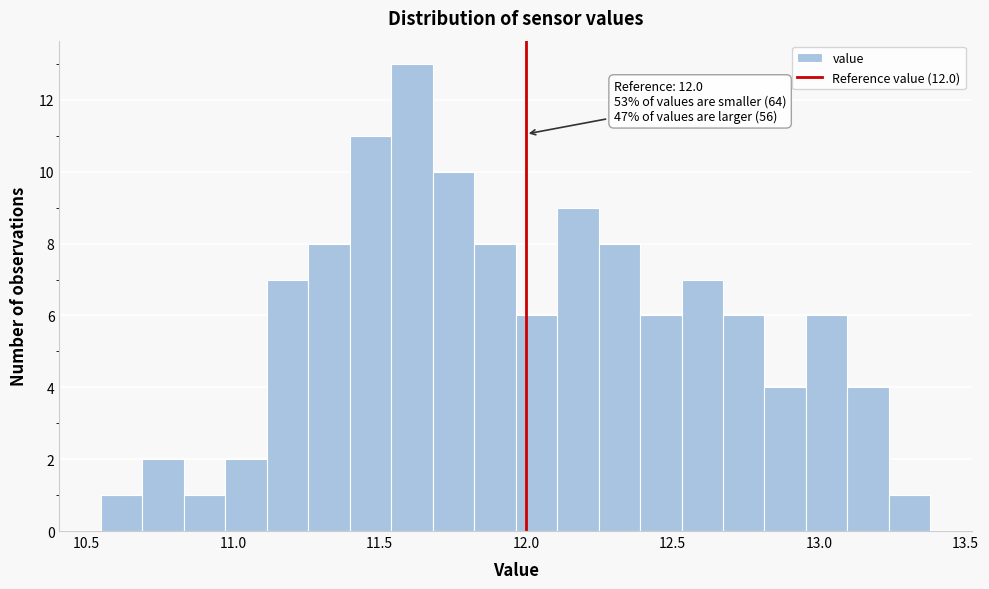

Read against the x-axis, roughly where is the centre of the tallest bar?

11.60